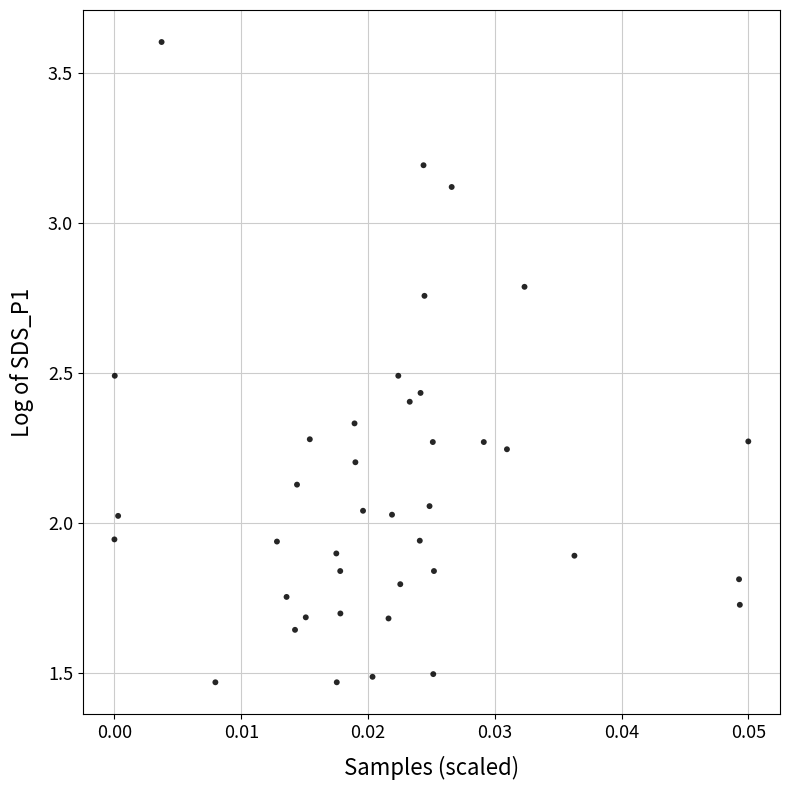

How many points are shown in the scatter plot?

40